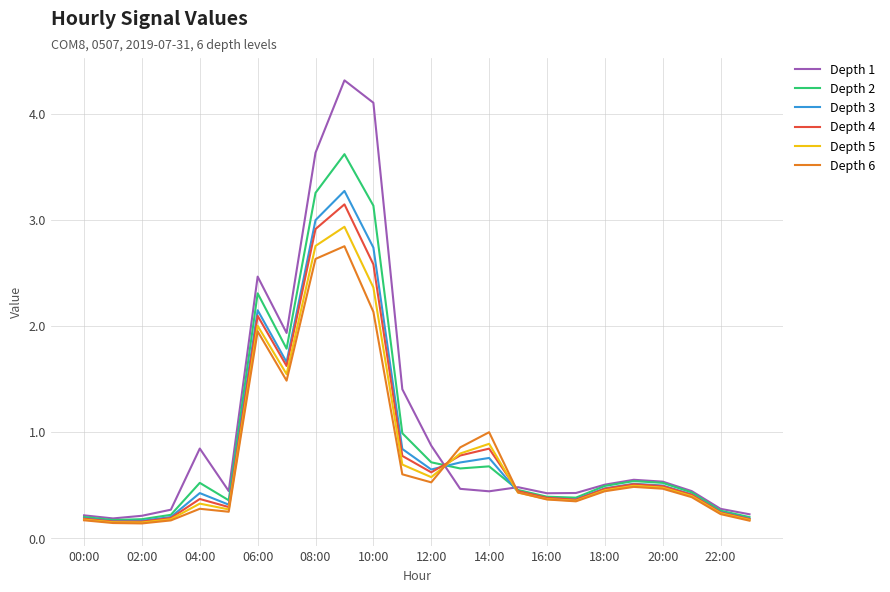

Which series has the widest spread of values?

Depth 1